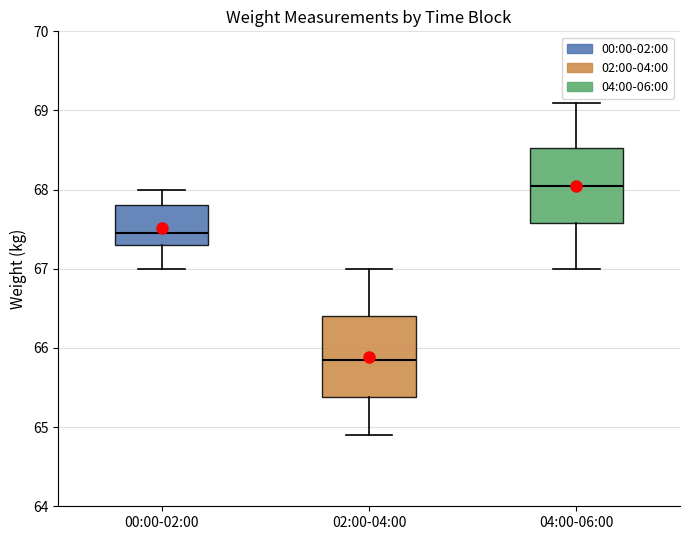

Where is the upper edge of the box for 00:00-02:00 on the y-axis? The values are not printed on the chart, so give them approximately, as read against the axis.

67.8